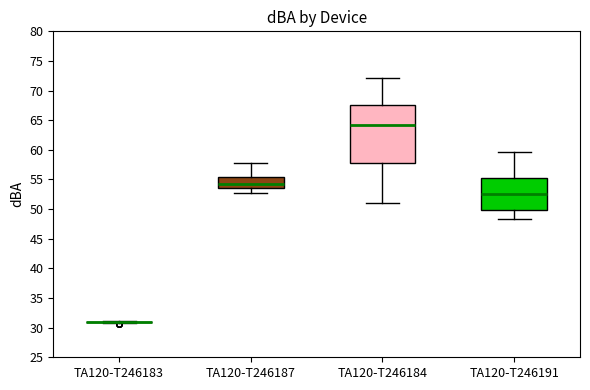

Reading left to right, transcribe this box plot: for each box, give where its median line is, the range the box spans, and where its two whiskers end, as read against the y-axis. The values are not printed on the chart, so give them approximately, as read against the axis.

TA120-T246183: box collapsed to a line at 31.0, whiskers 31.0 to 31.0
TA120-T246187: median 54.5, box 53.5 to 55.5, whiskers 53.0 to 58.0
TA120-T246184: median 64.5, box 57.5 to 67.5, whiskers 51.0 to 72.0
TA120-T246191: median 52.5, box 50.0 to 55.0, whiskers 48.5 to 59.5